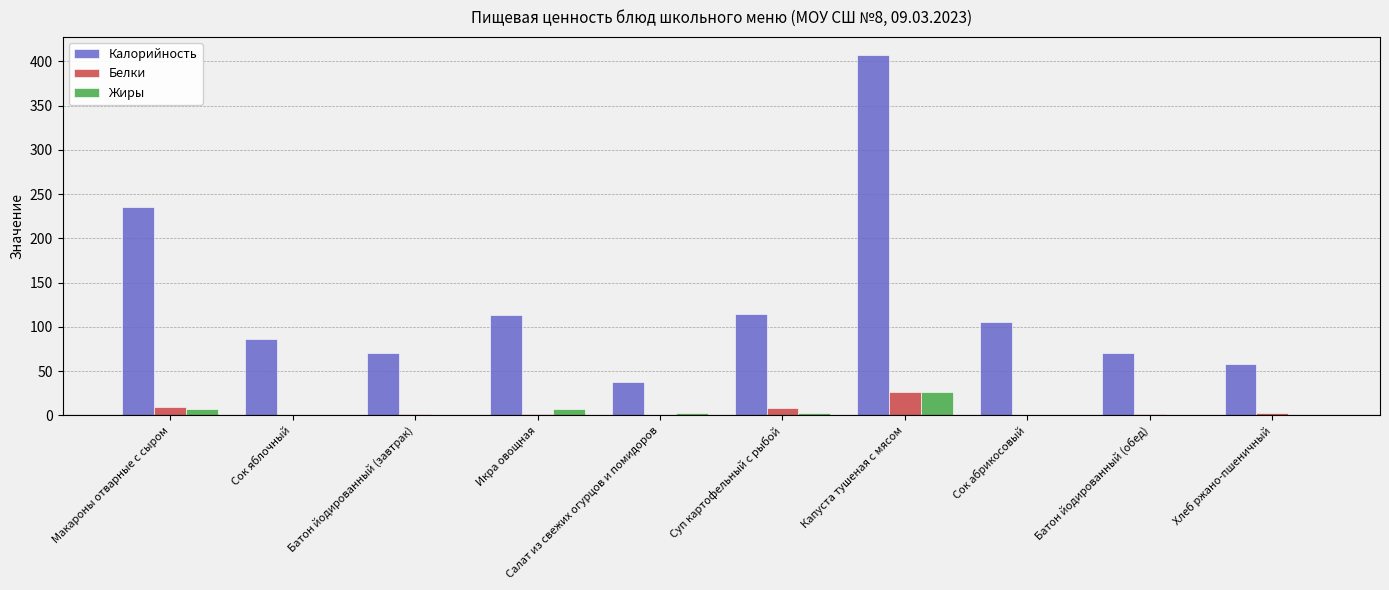

Which series has the largest total across all categories?

Калорийность